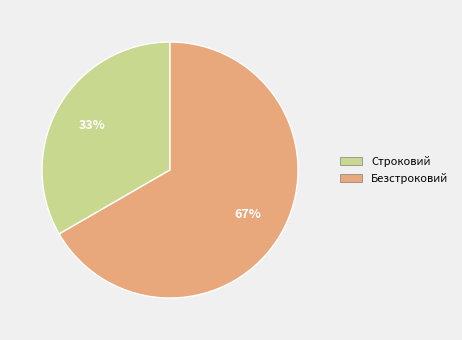

To the nearest percent, what is the combined percentage of Строковий and Безстроковий?

100%